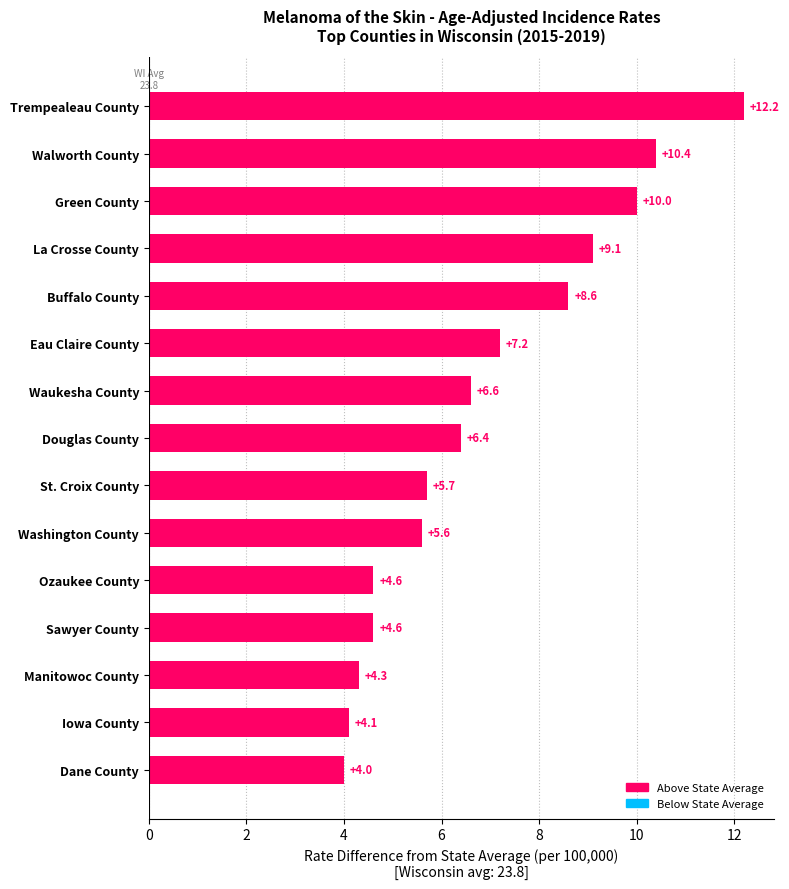

What is the change in value from Washington County to Dane County?

-1.6